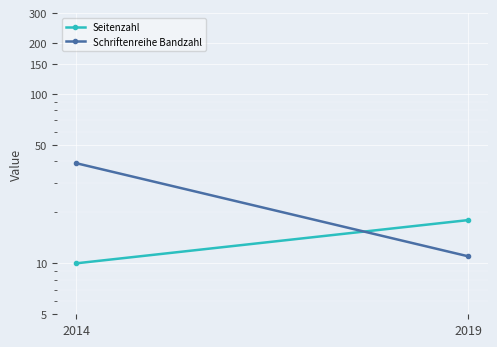

What is the value of the Seitenzahl point at the 1st from the left?

10